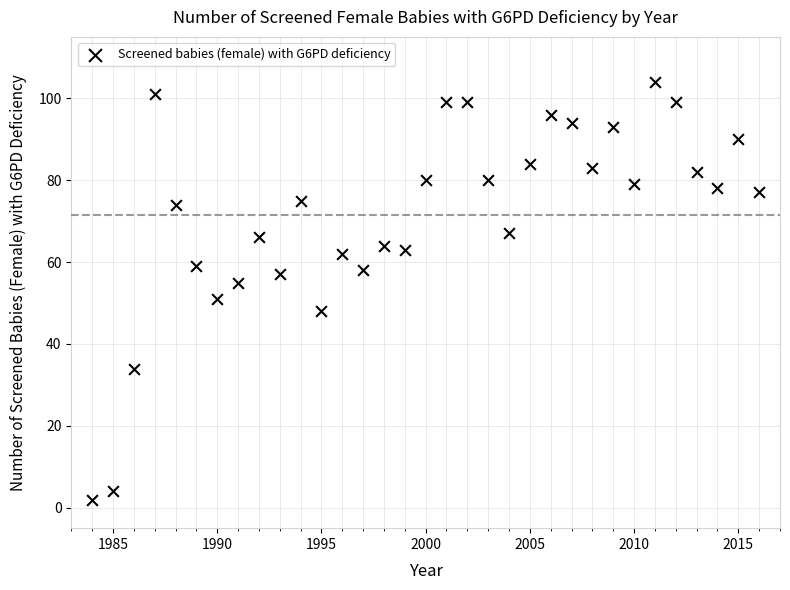

What is the range of X values (max minus min)?

32